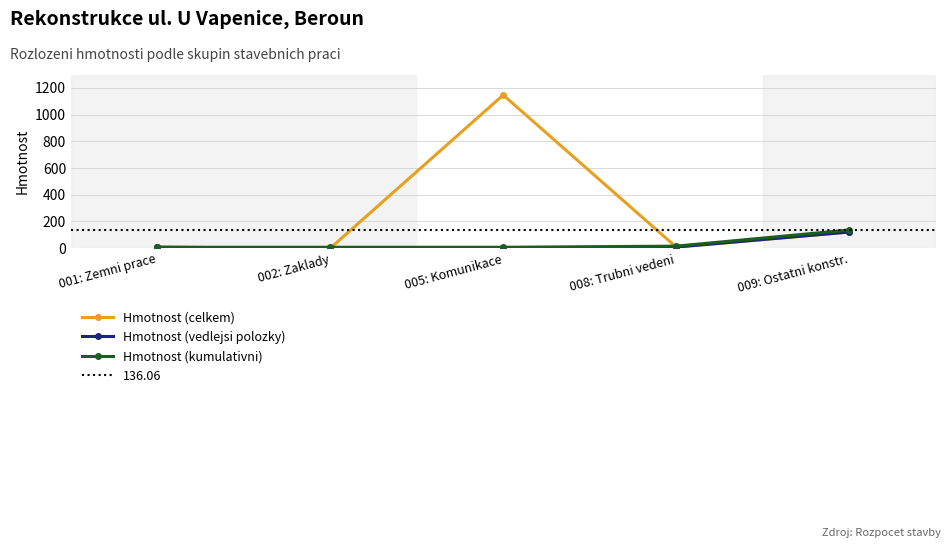

True or false: Hmotnost (kumulativni) has more than 1 points higher than both neighbors.

False